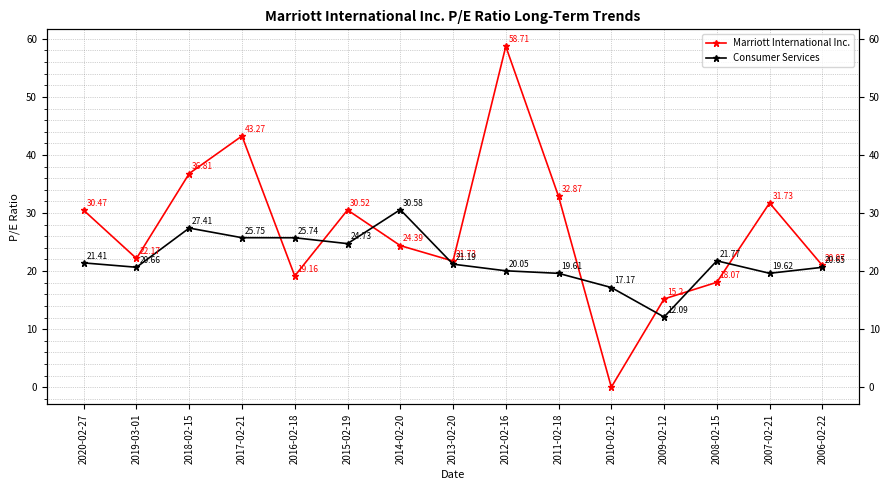

Rank the series by their maximum value, from highest to lowest.

Marriott International Inc., Consumer Services